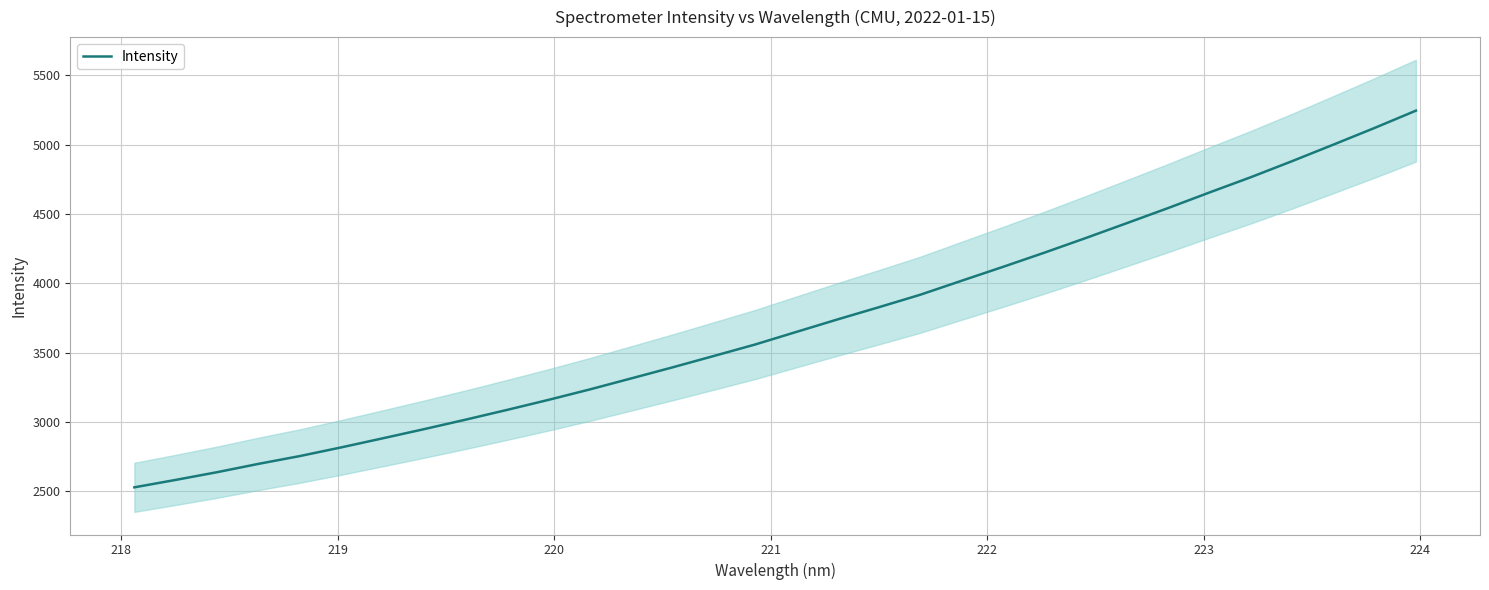

What is the highest value of the Intensity series?

5244.9